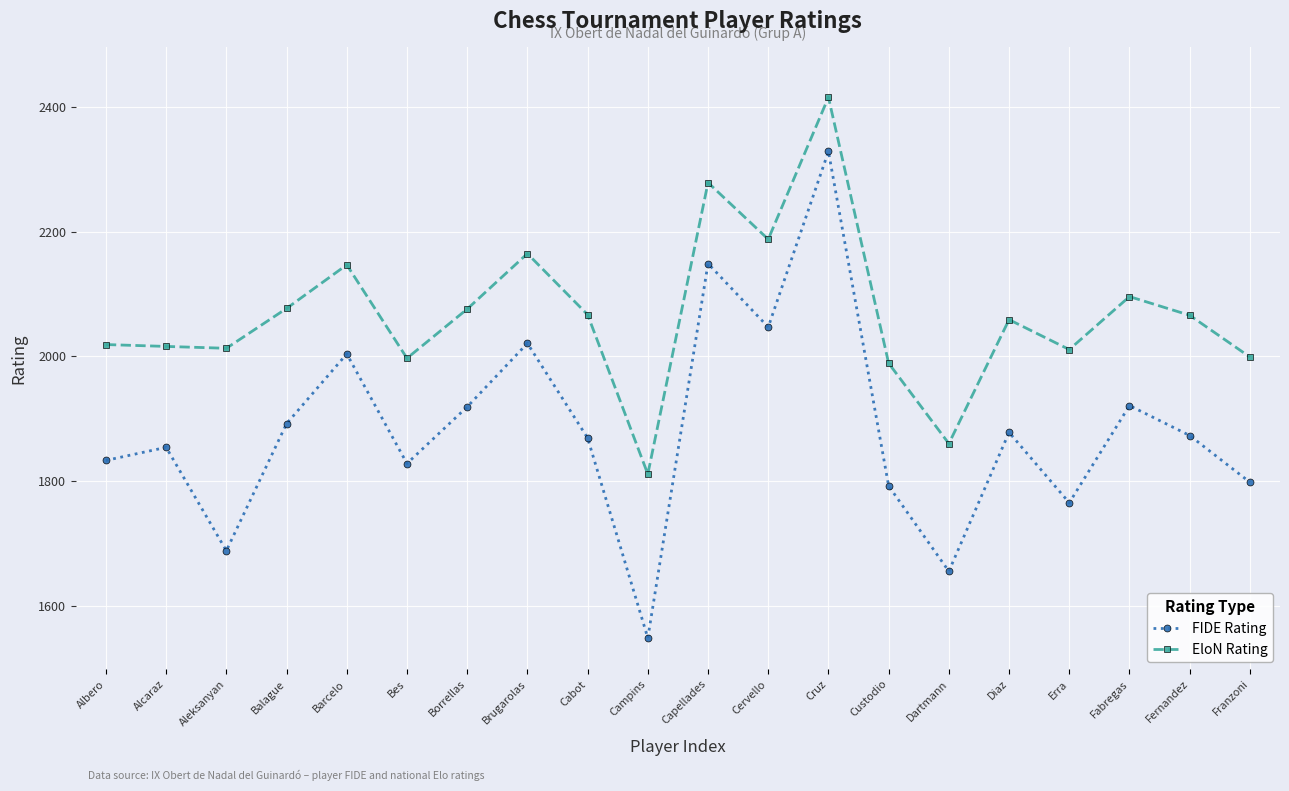

The value of FIDE Rating at Diaz is 911. True or false?

False